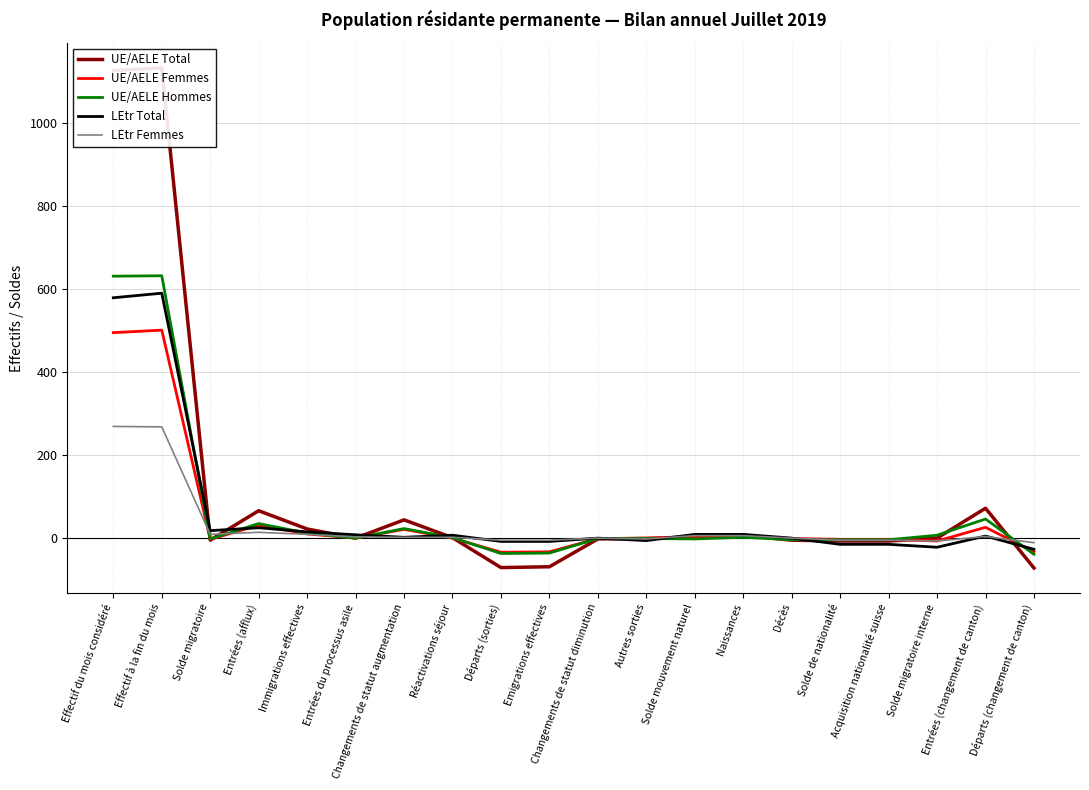

What is the total value across all series at Entrées du processus asile?

11